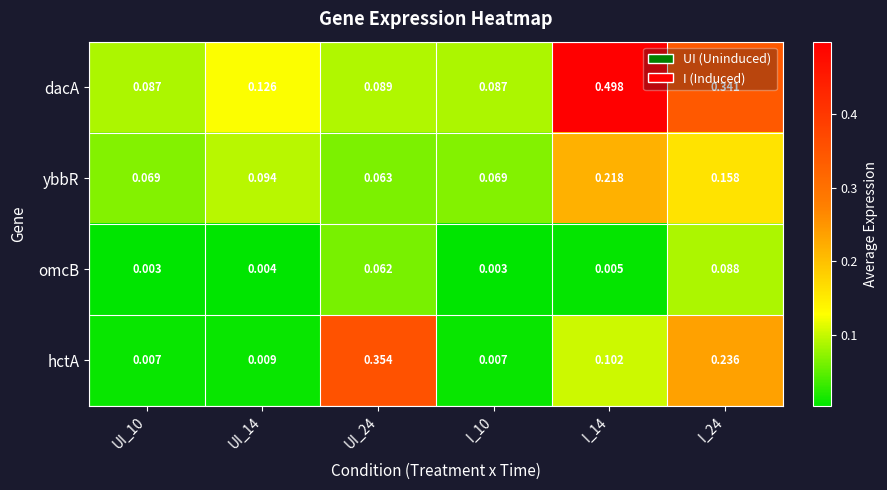

At I_14, list the series in order from smallest to largest.

omcB, hctA, ybbR, dacA